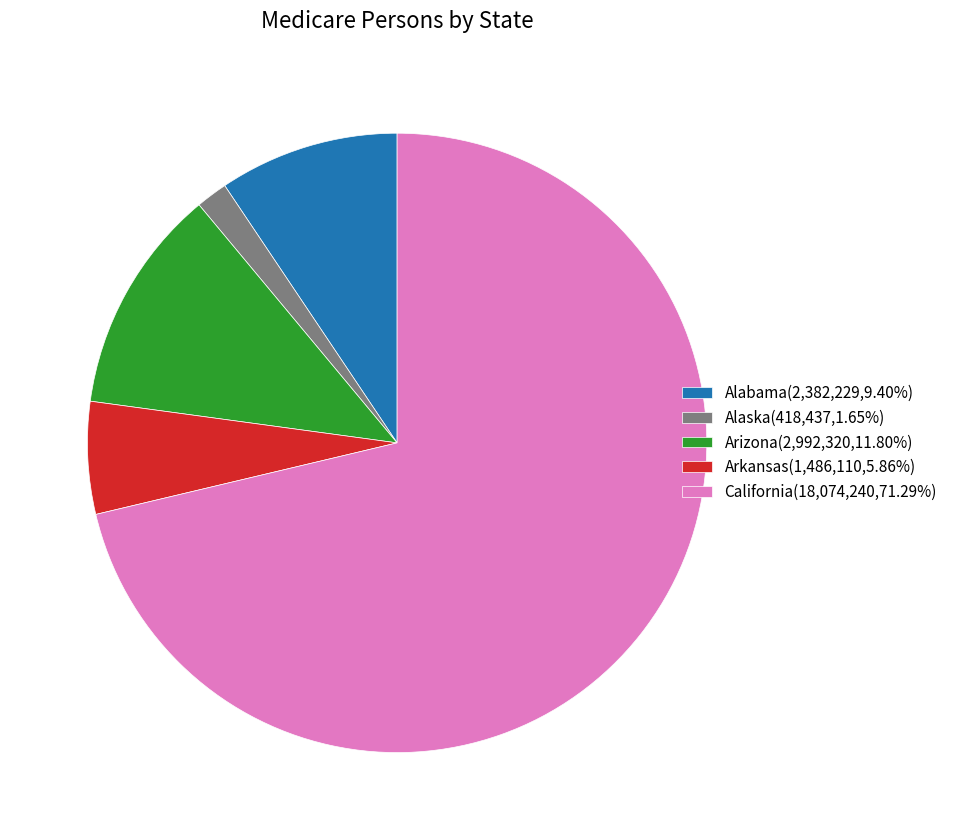

Approximately how many times larger is the value at Alaska(418,437,1.65%) compared to Arkansas(1,486,110,5.86%)?

0.3